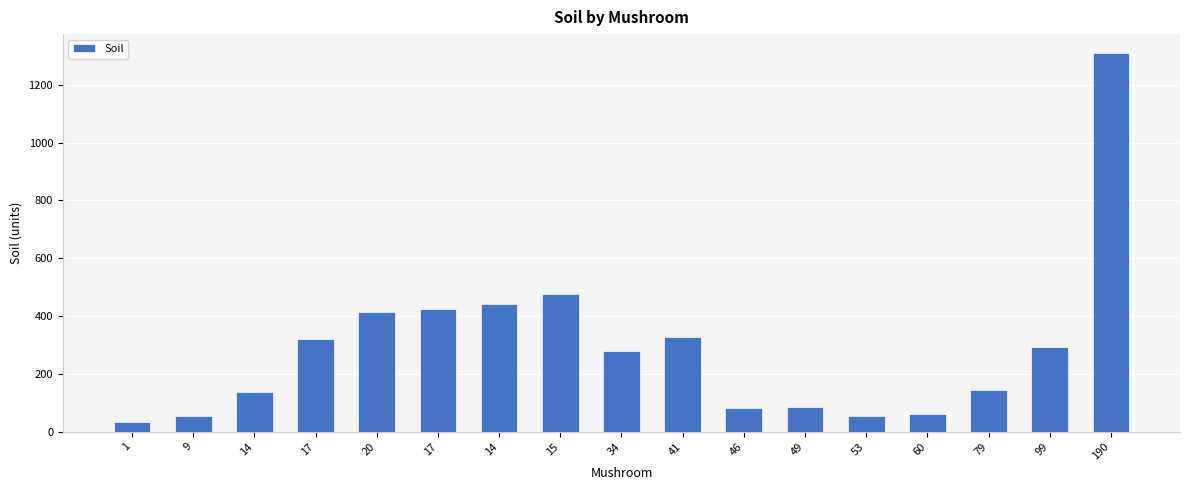

How many values are below 279?

8